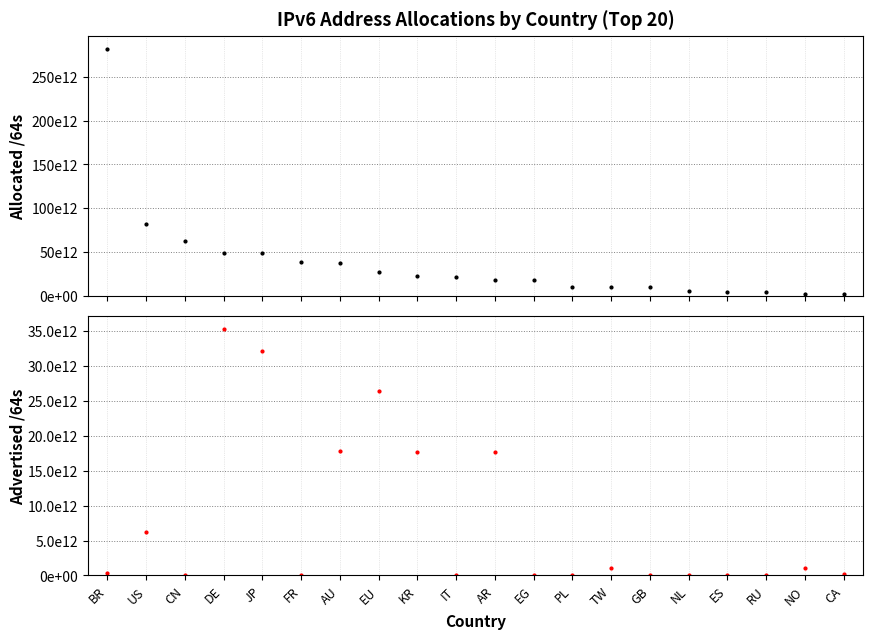

List the labels in order of Advertised /64s value, largest first.

DE, JP, EU, AU, KR, AR, US, NO, TW, BR, CA, NL, FR, GB, CN, PL, IT, ES, EG, RU